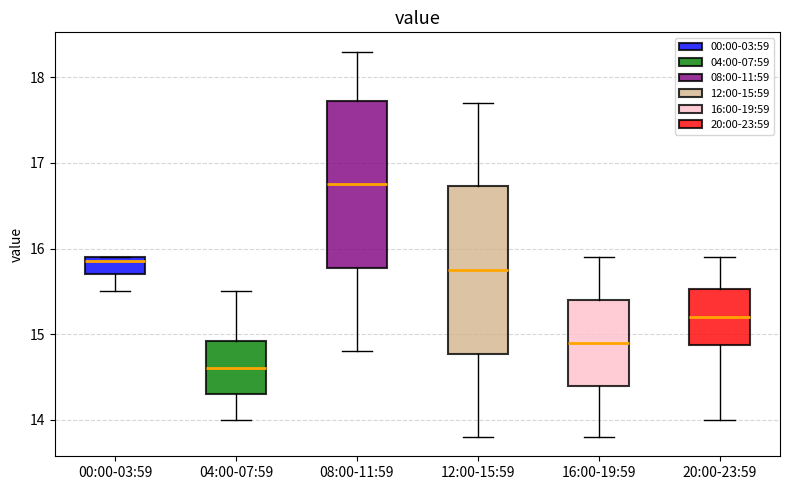

Which box has the lowest median line?

04:00-07:59